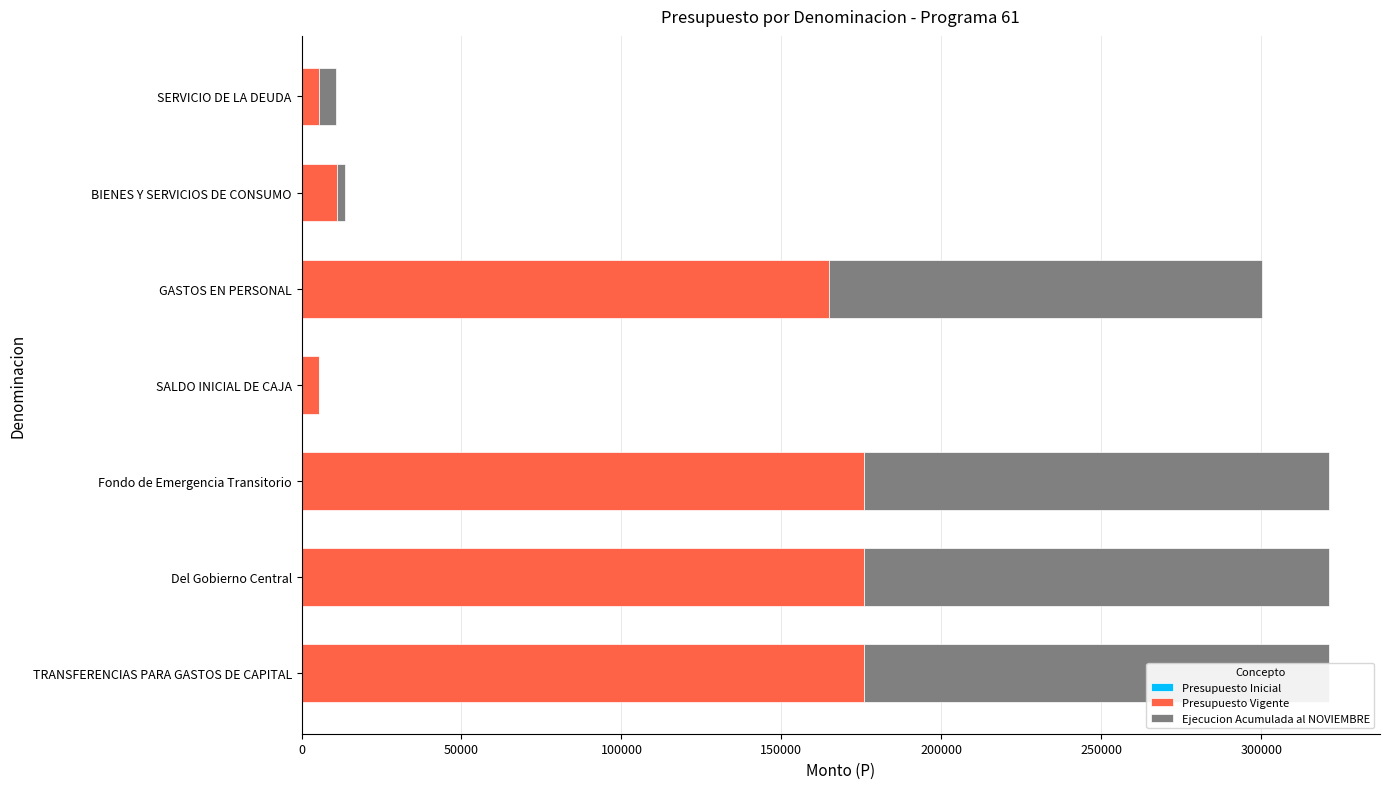

Reading right to left, list all the values displayed in this chart.

Presupuesto Inicial: 0.6	0.6	0.6	0.6	0.6	0.6	0.6
Presupuesto Vigente: 5384.0	11034.0	164864.0	5384.0	175898.0	175898.0	175898.0
Ejecucion Acumulada al NOVIEMBRE: 5384.0	2571.0	135505.0	0.0	145177.0	145177.0	145177.0